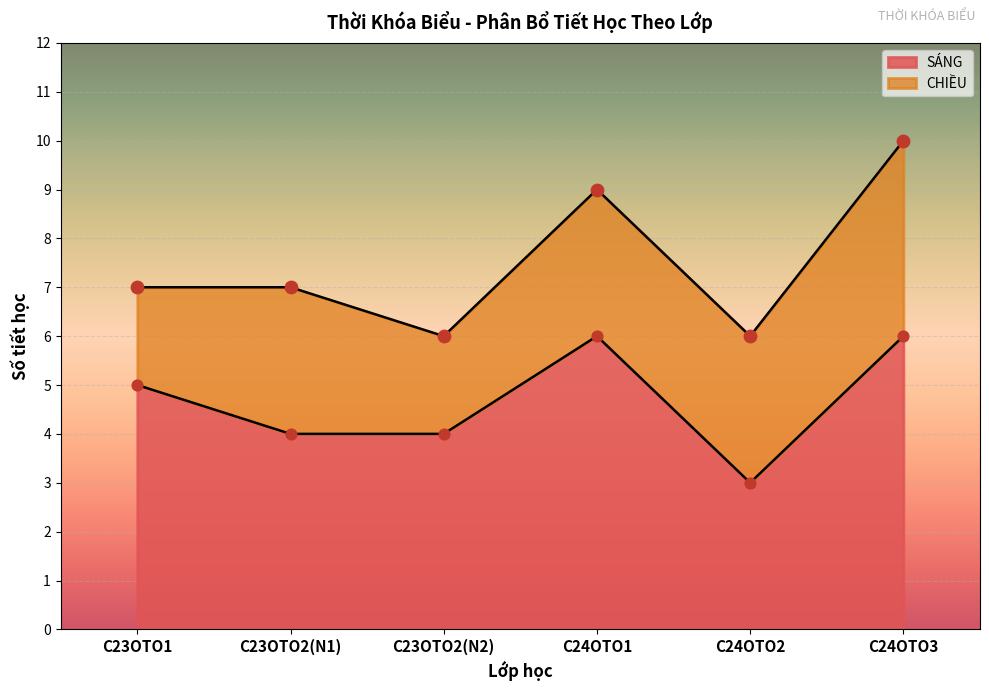

What are all the series names shown in the legend?

SÁNG, CHIỀU